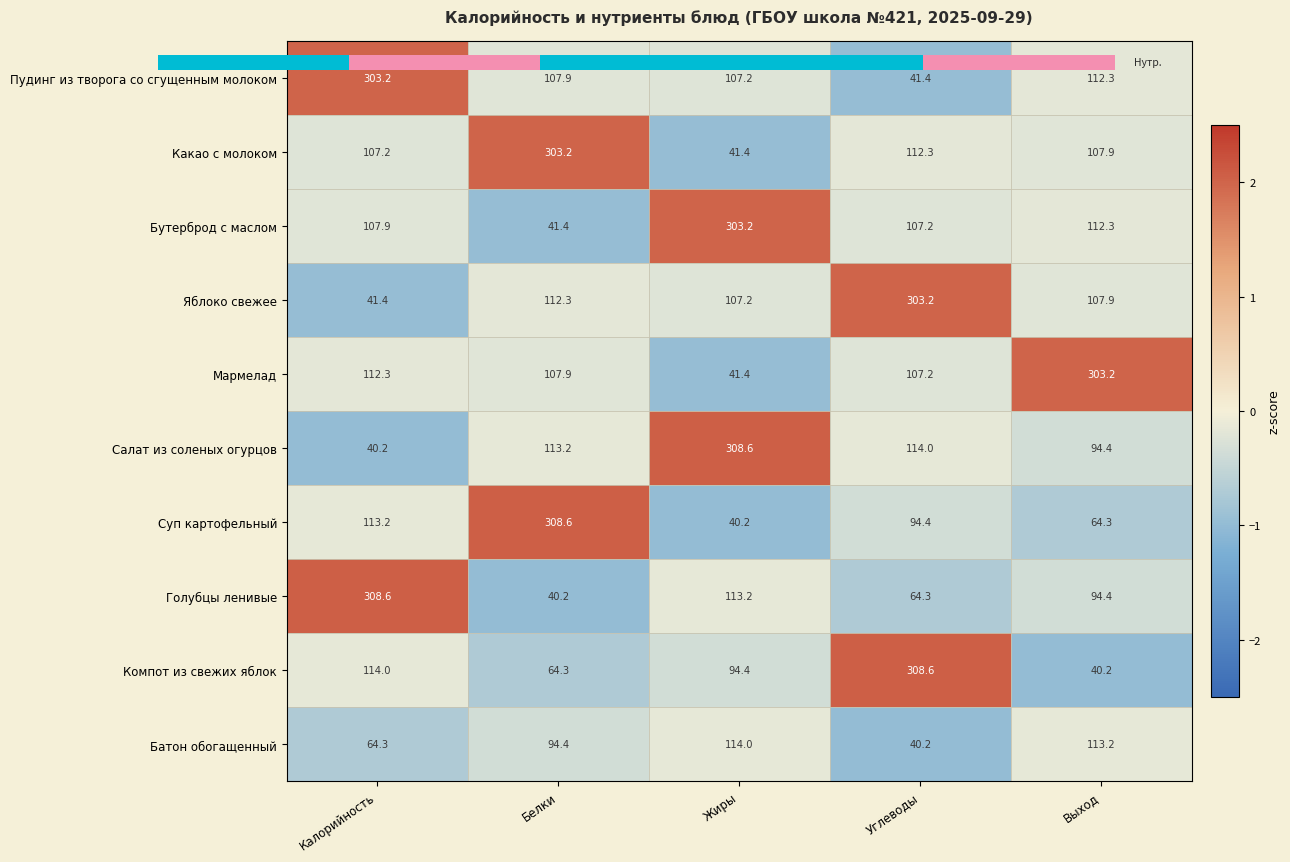

Rank the series by their maximum value, from lowest to highest.

Батон обогащенный, Пудинг из творога со сгущенным молоком, Какао с молоком, Бутерброд с маслом, Яблоко свежее, Мармелад, Салат из соленых огурцов, Суп картофельный, Голубцы ленивые, Компот из свежих яблок